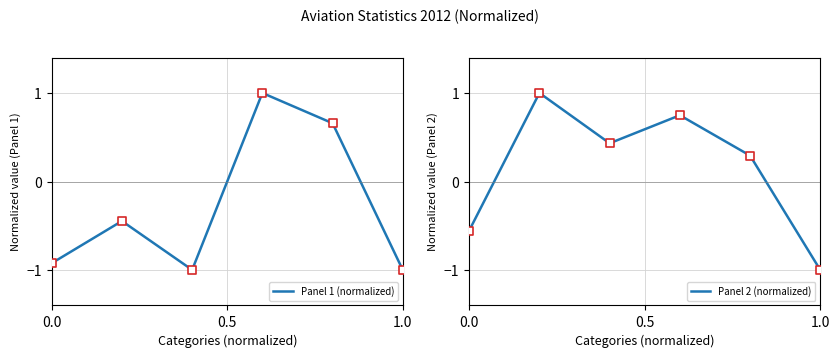

True or false: Panel 1 (normalized) has a value of -1.0 at 1.0.

True